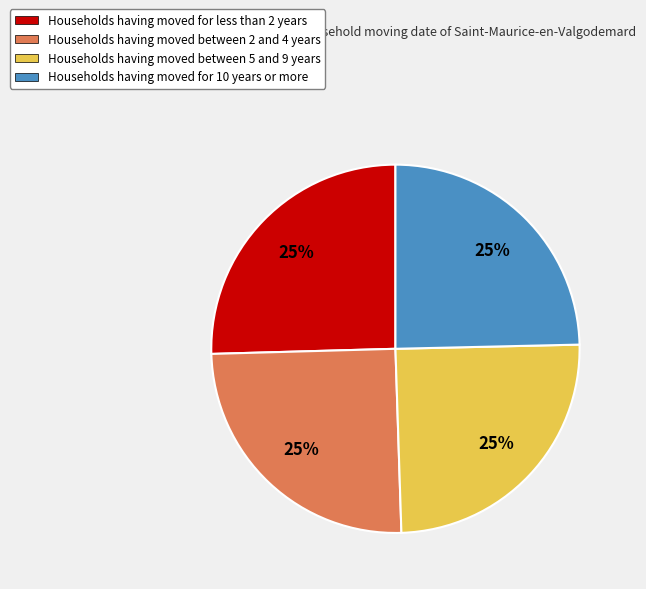

Is there any slice that represents more than half of the pie?

No